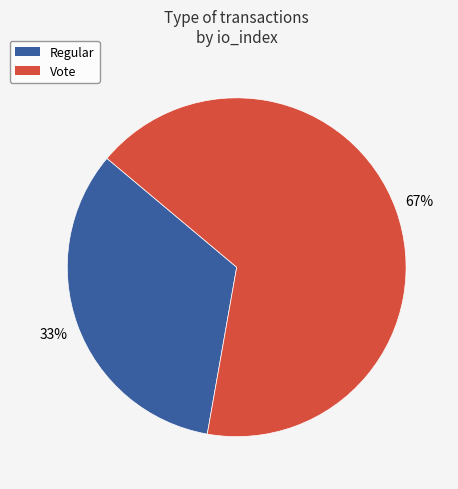

Is the sum of Regular and Vote greater than half?

Yes